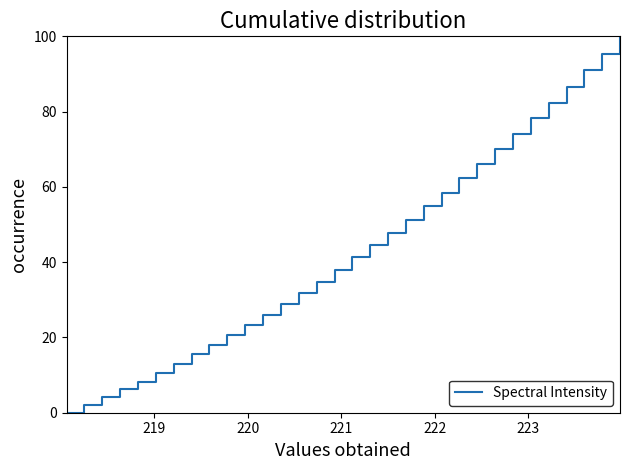

True or false: there are more than 1 points higher than both neighbors.

False